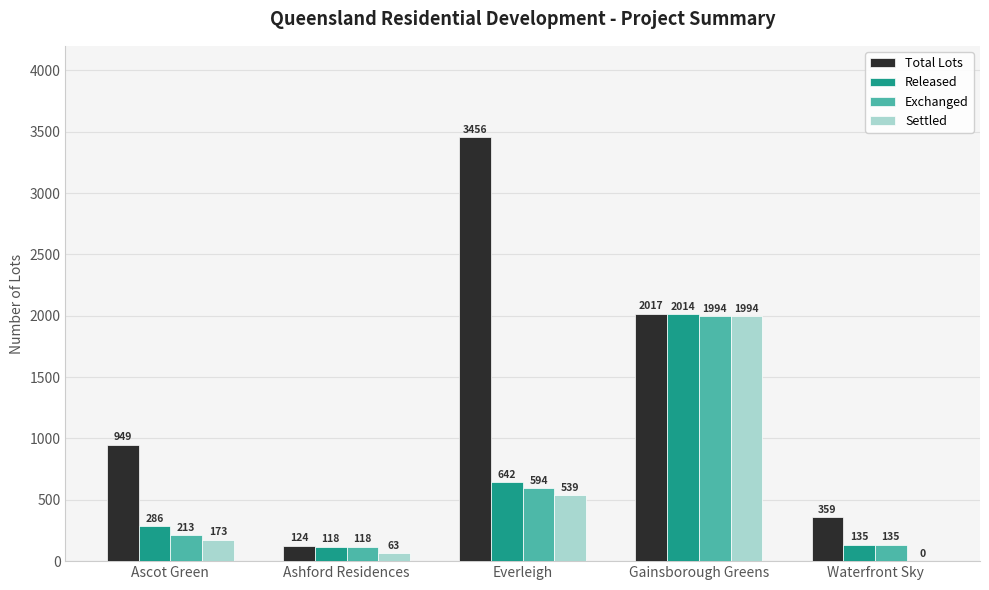

The value of Released at Gainsborough Greens is 2014. True or false?

True